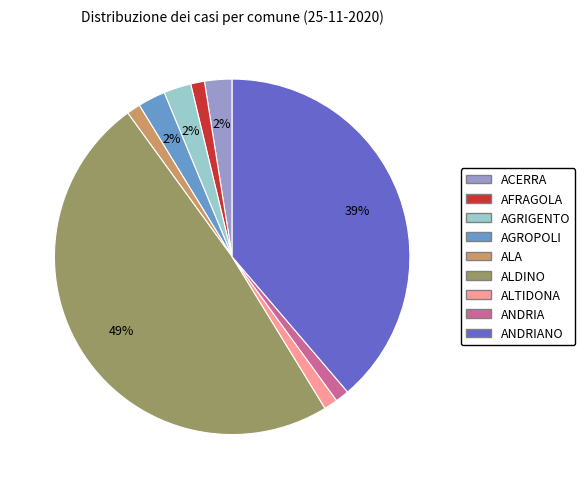

To the nearest percent, what is the average slice percentage?

11%